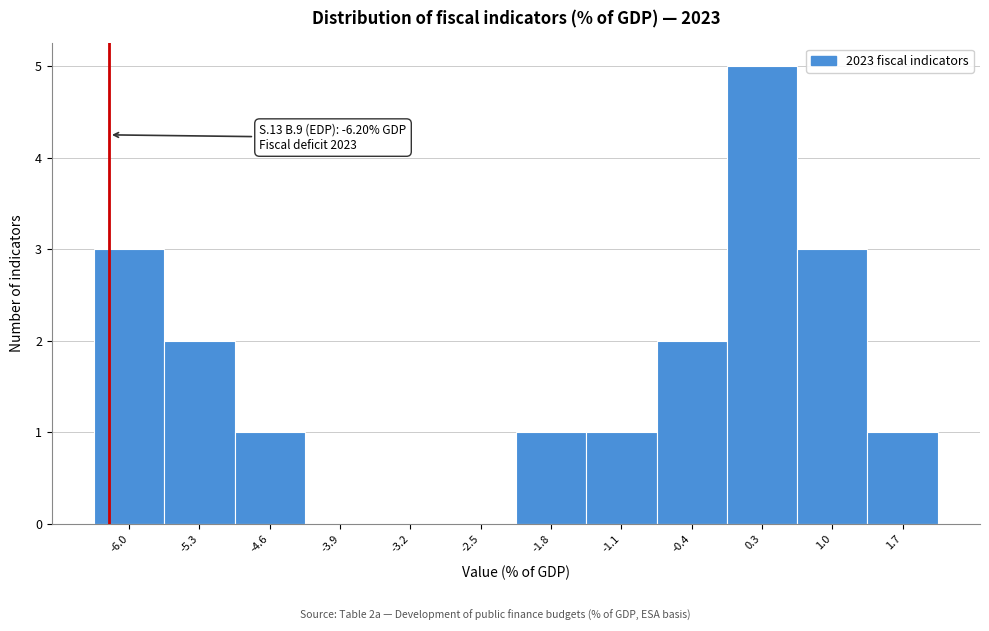

Which range on the x-axis has the tallest bar?

0.0 to 0.7